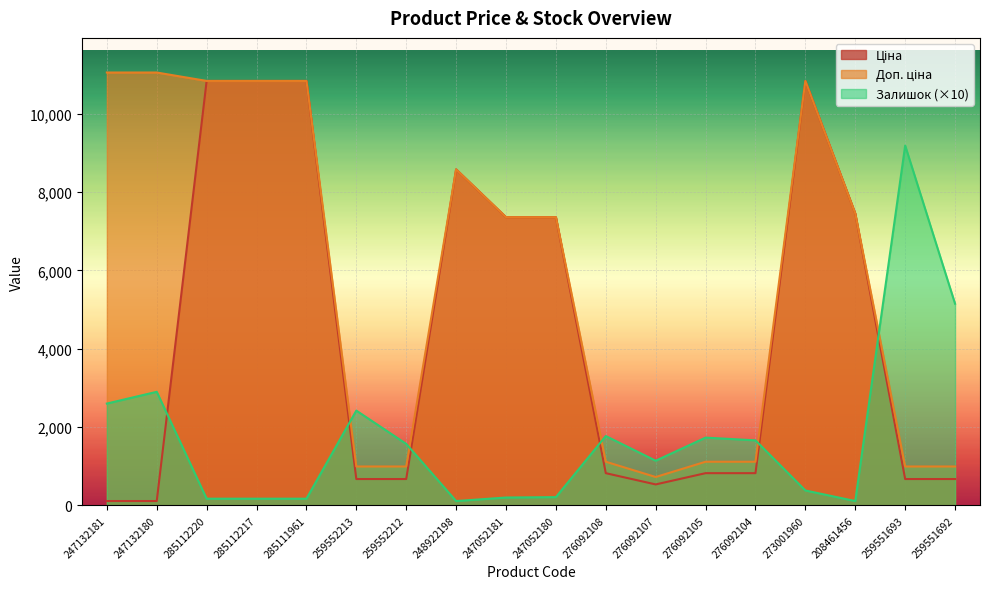

Where does the Залишок series first go above 1570?

247132181